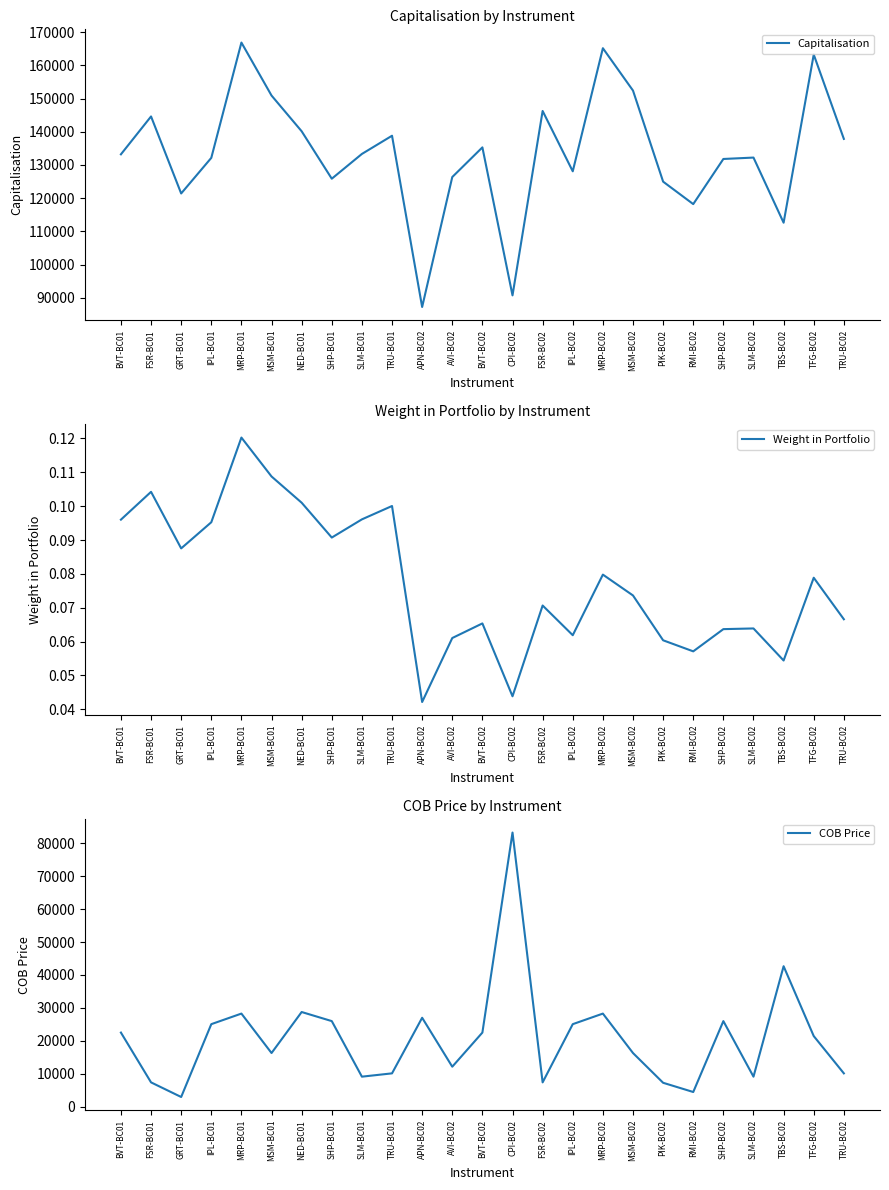

What is the difference between the Capitalisation values at MRP-BC02 and SLM-BC01?

31828.1